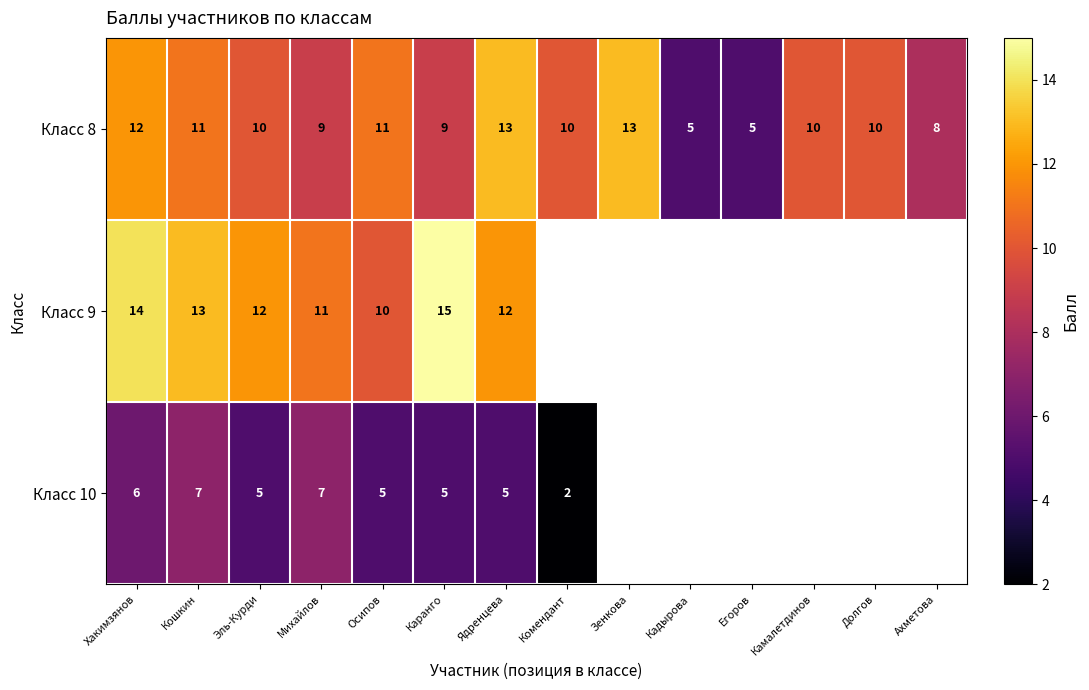

What is the spread (max minus min) of values at Каранго?

10